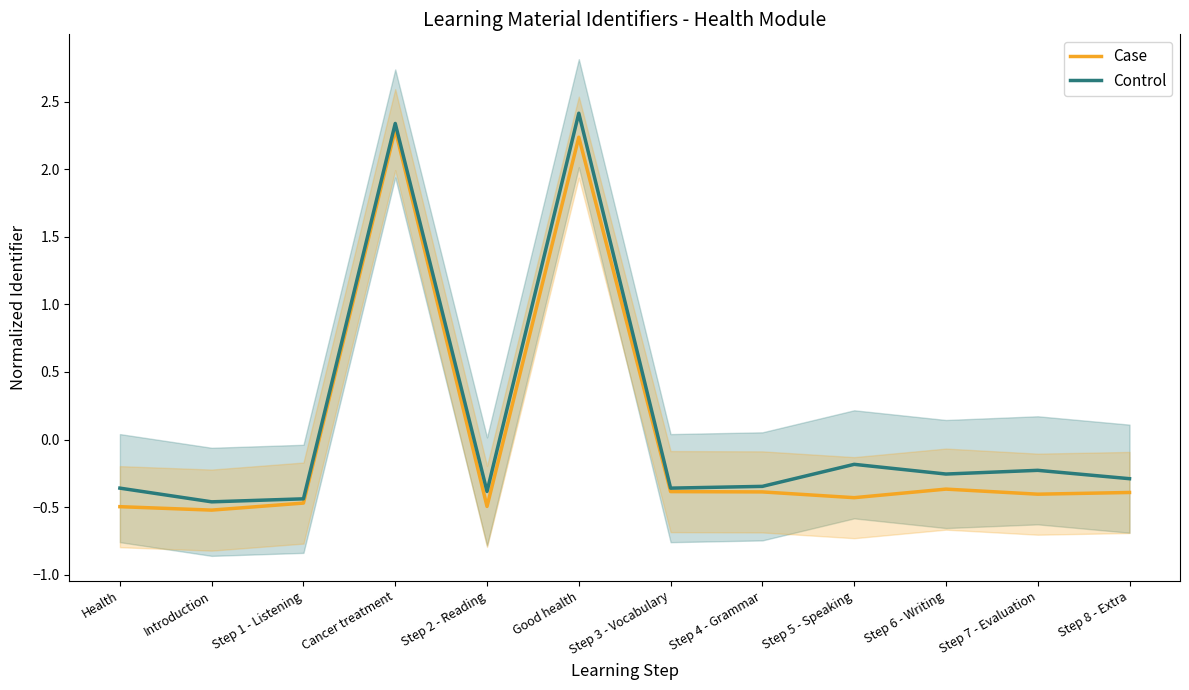

What is the greatest value displayed?

2.4